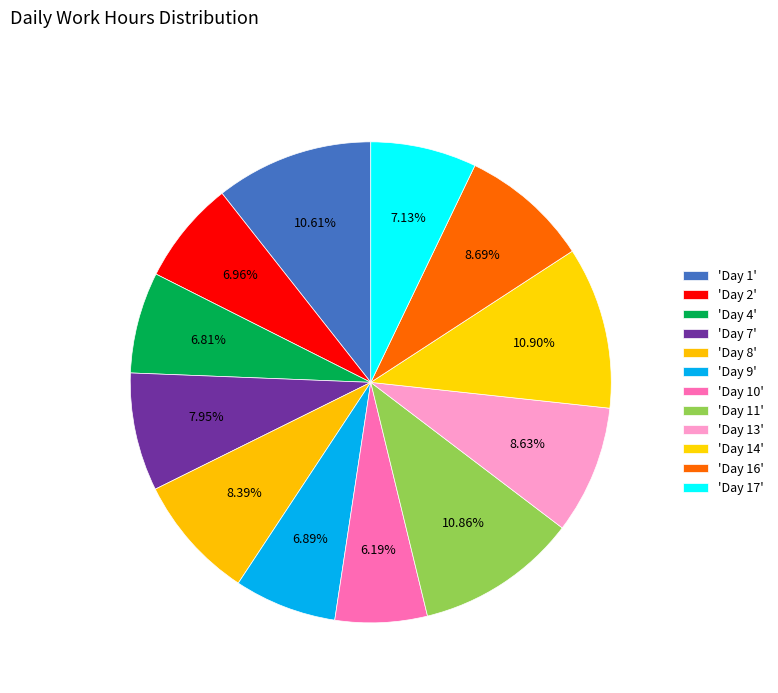

How many slices are in this pie chart?

12